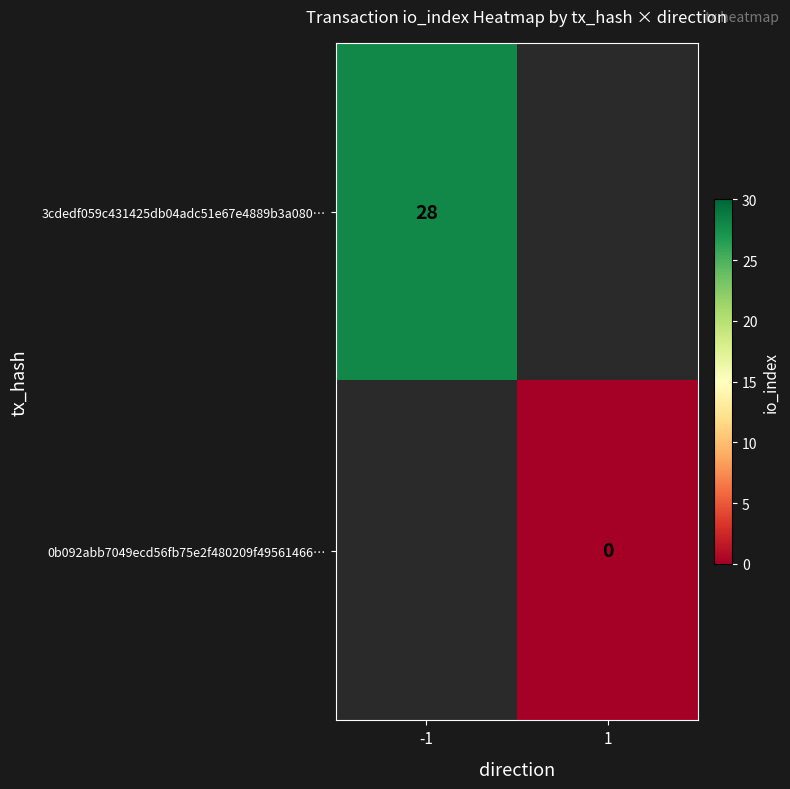

How many data points does each series have?

2